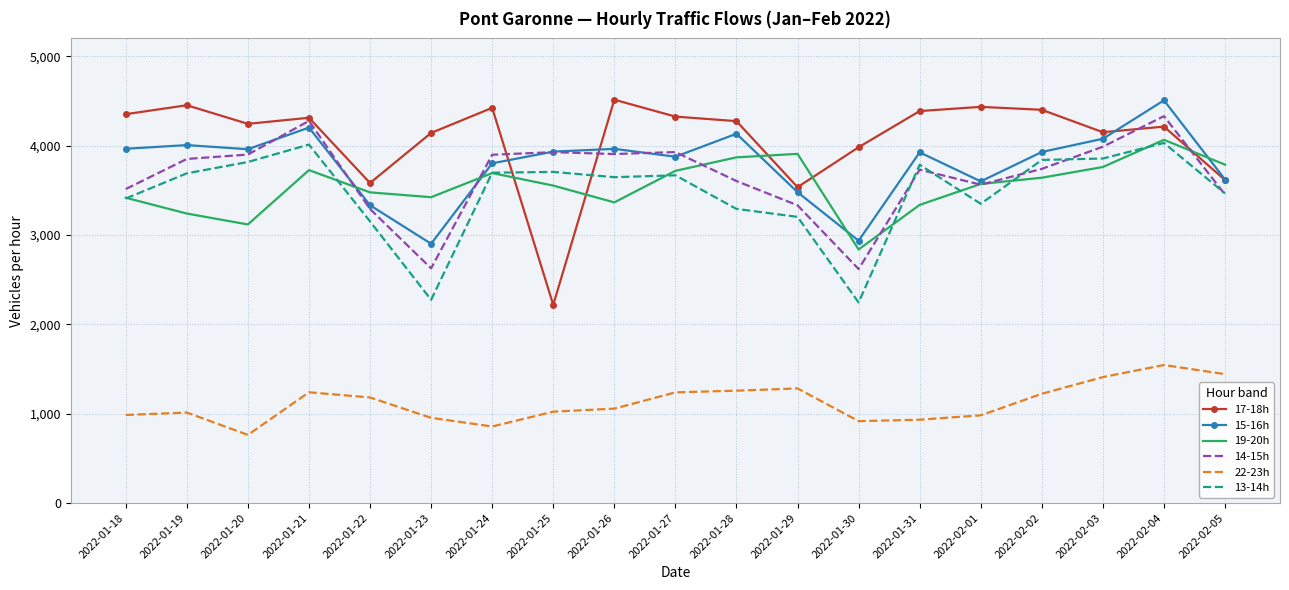

What is the maximum value for 17-18h?

4514